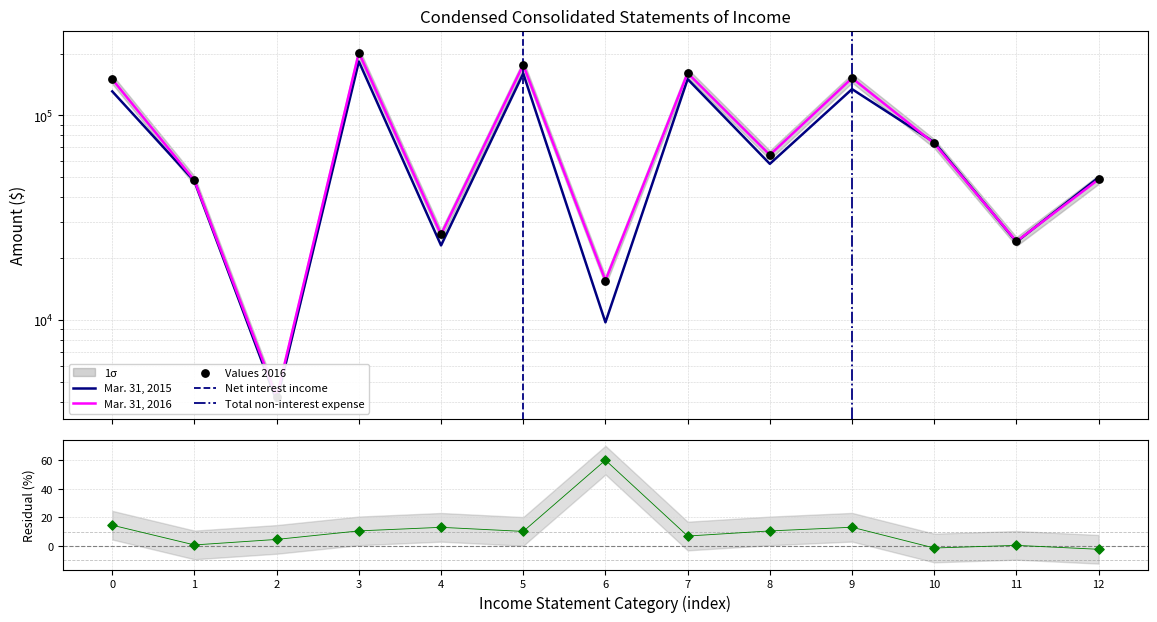

Which series reaches the minimum Y coordinate?

Mar. 31, 2015